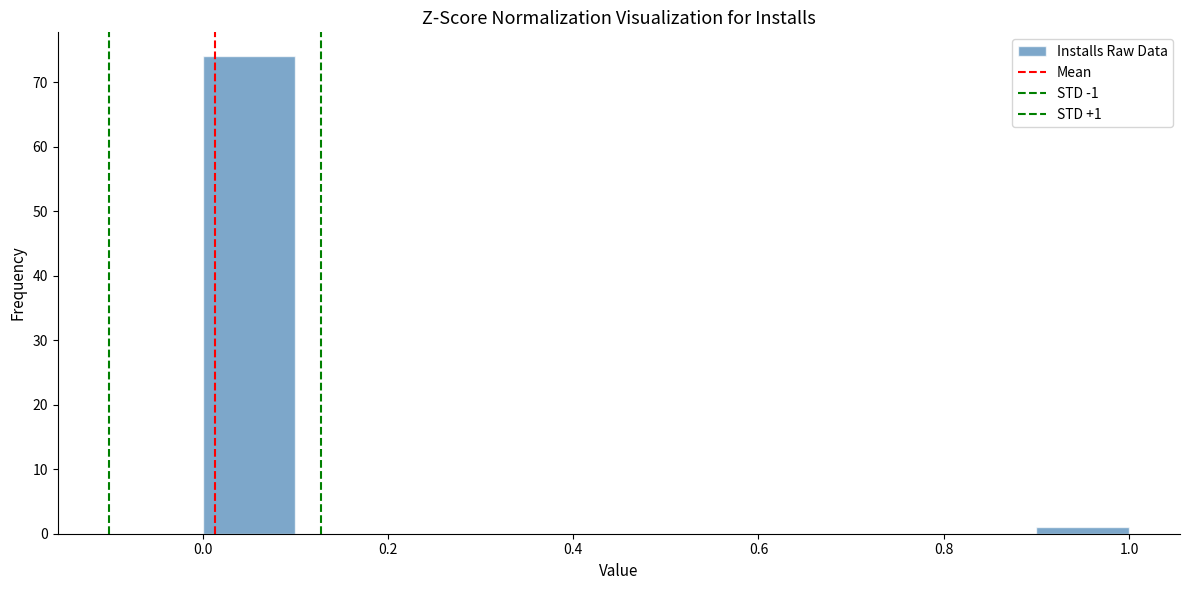

Which range on the x-axis has the tallest bar?

0.0 to 0.1